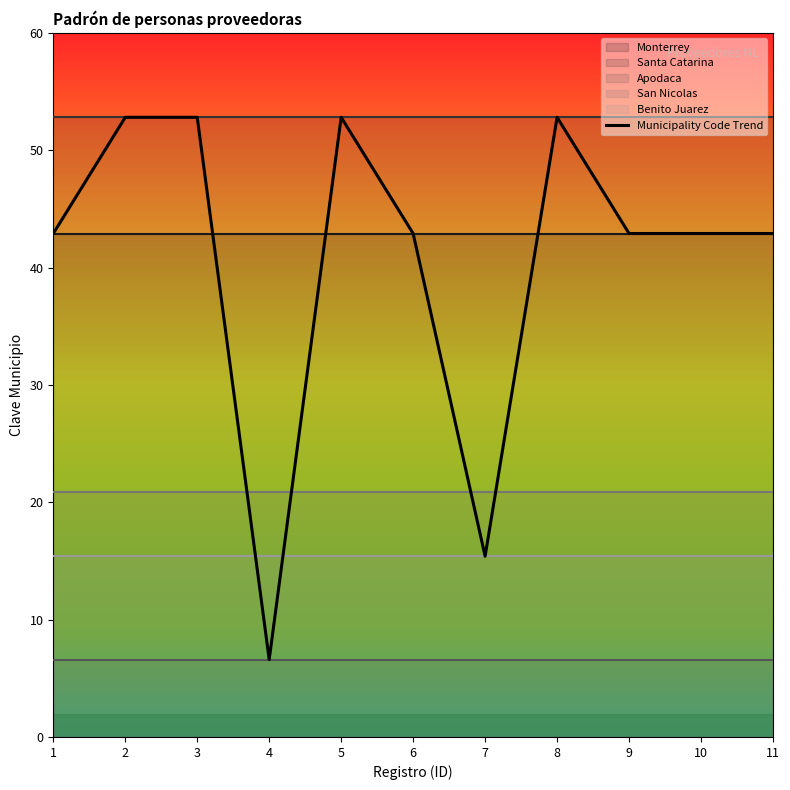

Which category has the lowest value across all series?

4